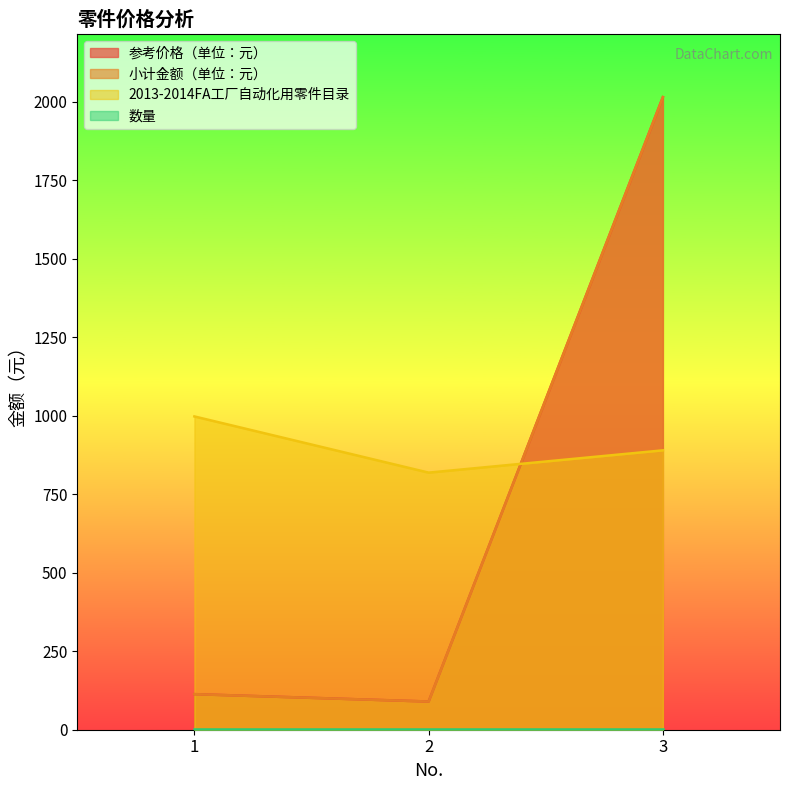

How many data points in 小计金额（单位：元） are above 113?

2